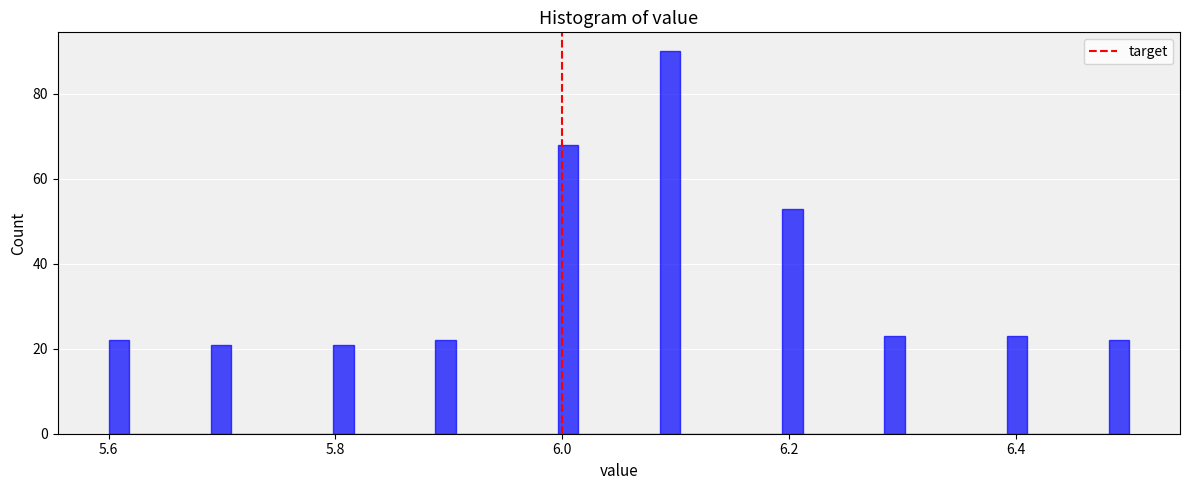

Read against the x-axis, roughly where is the centre of the tallest bar?

6.10